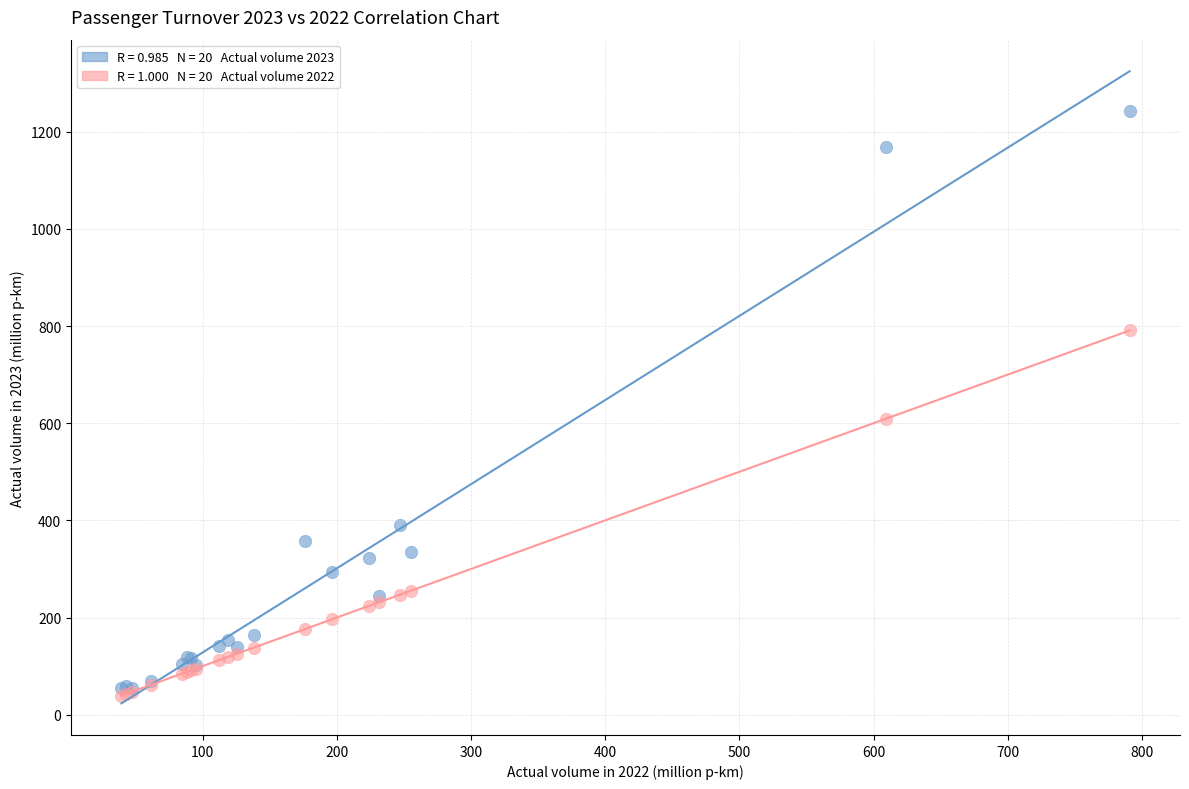

Across all series, what Y value is closest to 641?

609.3